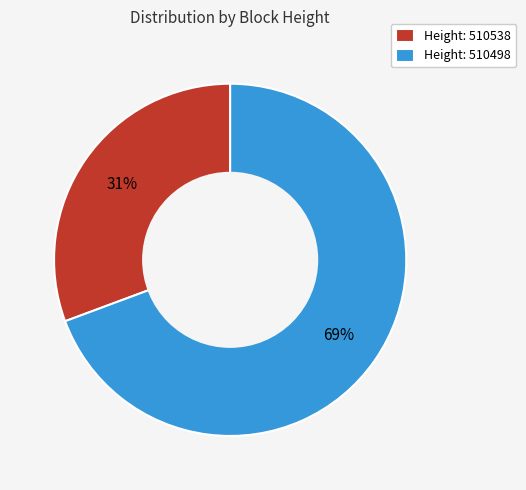

To the nearest percent, what percentage of the pie is Height: 510498?

69%